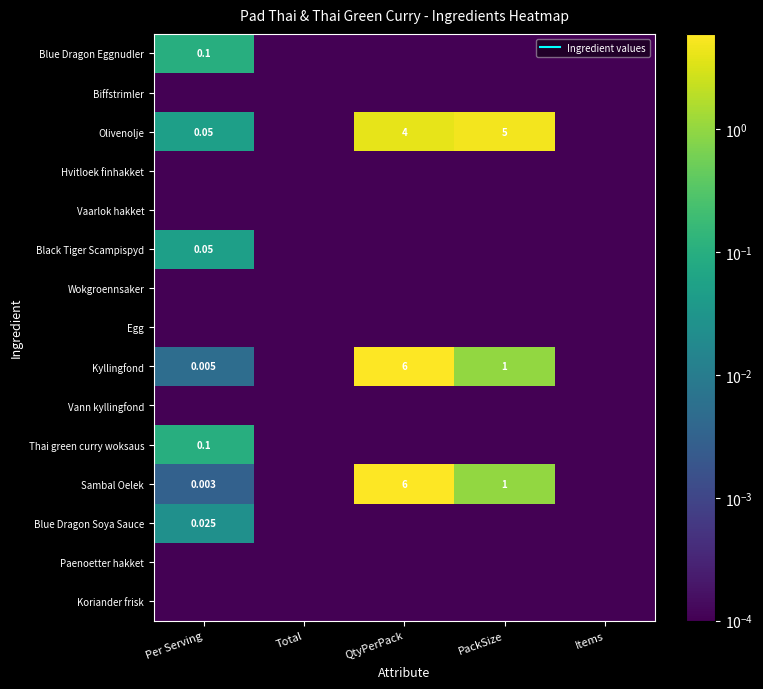

List the labels in order of Egg value, smallest first.

Per Serving, Total, QtyPerPack, PackSize, Items